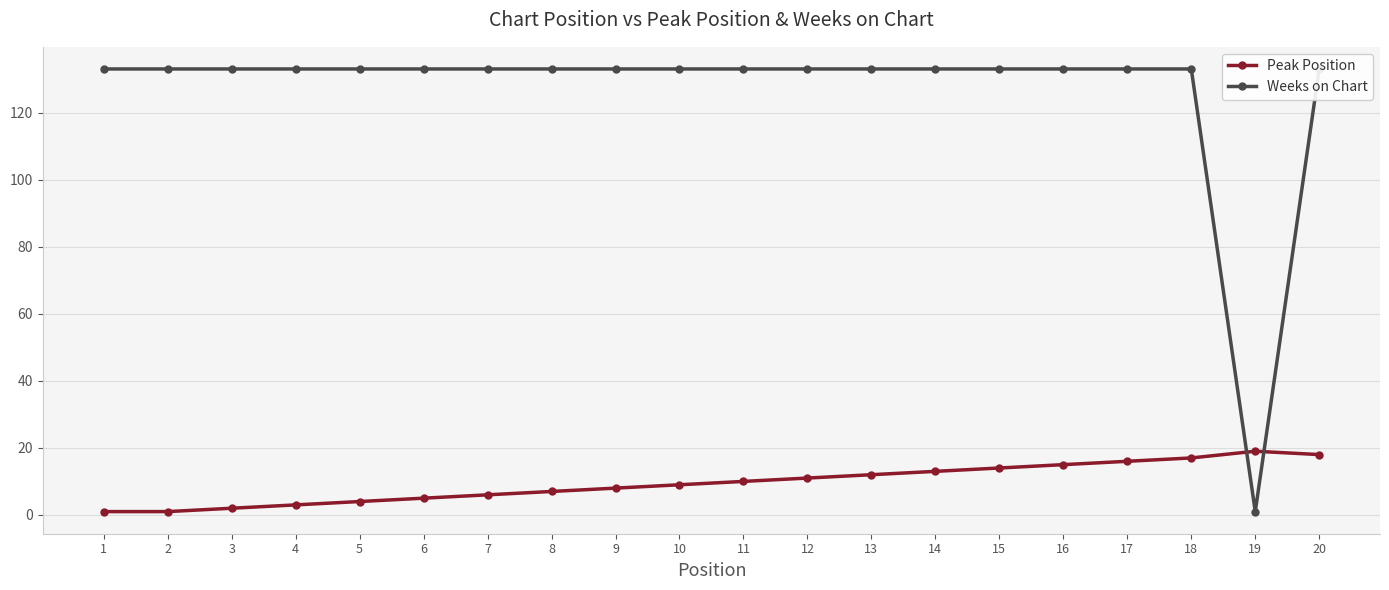

The Weeks on Chart series shows 29 at 1. True or false?

False